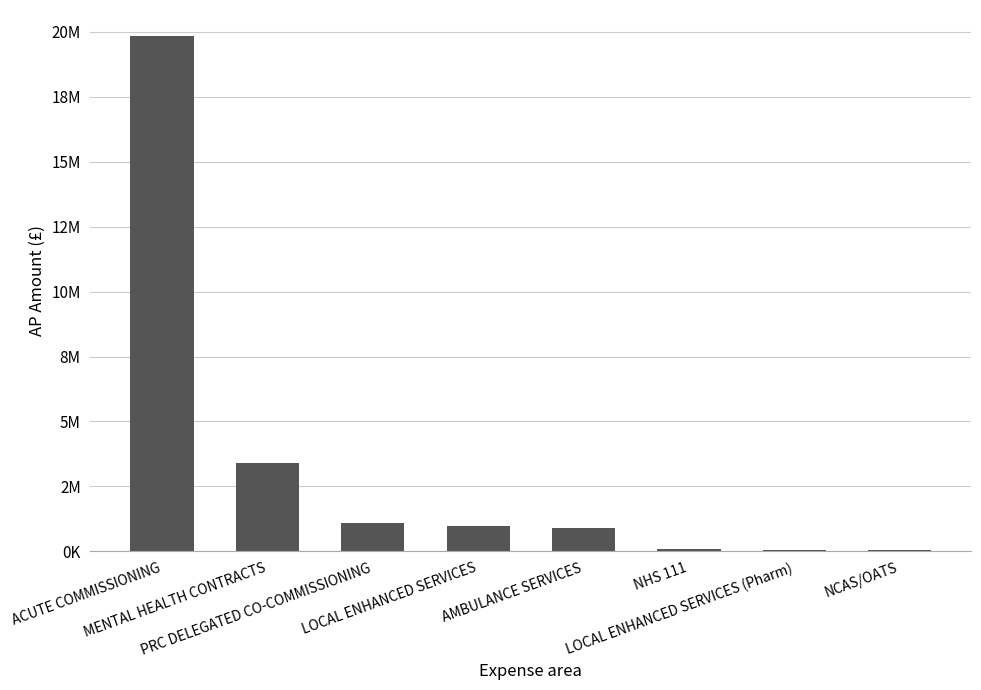

Between LOCAL ENHANCED SERVICES (Pharm) and NCAS/OATS, which is larger?

LOCAL ENHANCED SERVICES (Pharm)